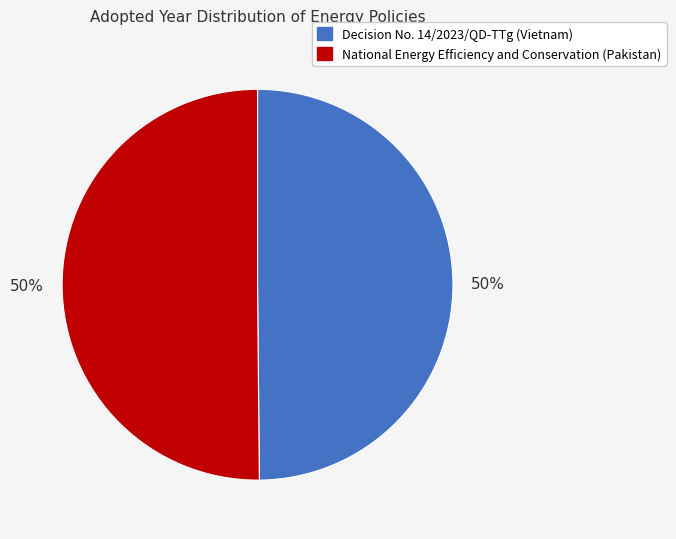

Is it true that National Energy Efficiency and Conservation (Pakistan) is 45% of the pie?

False